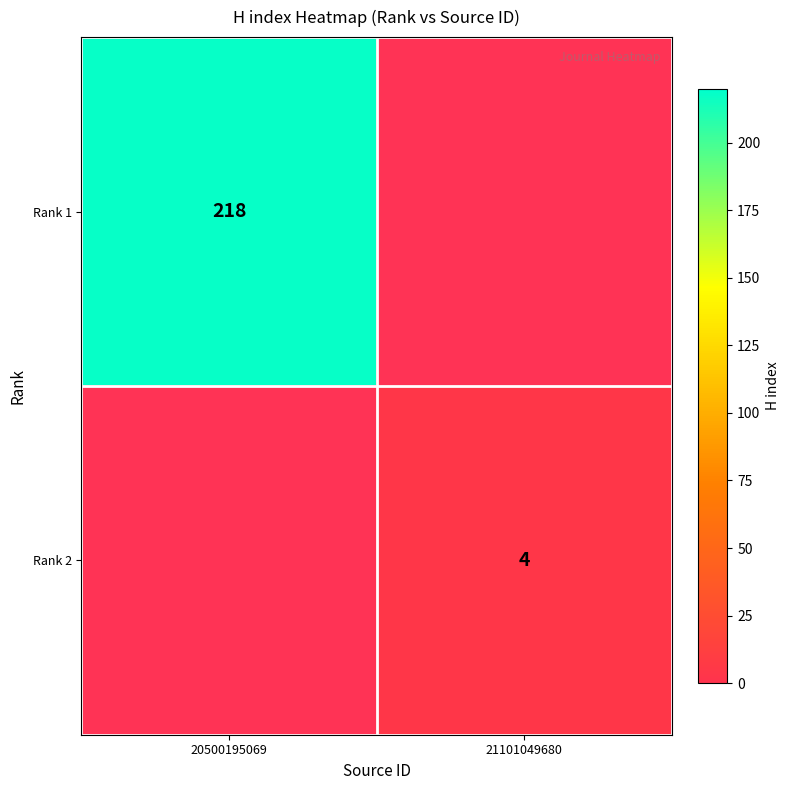

Is it true that Rank 2 equals 4 at 21101049680?

True